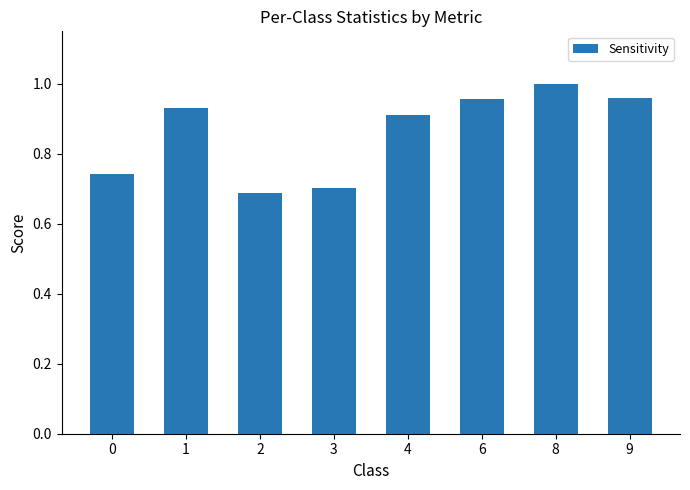

What is the difference between the maximum and second lowest values?

0.3